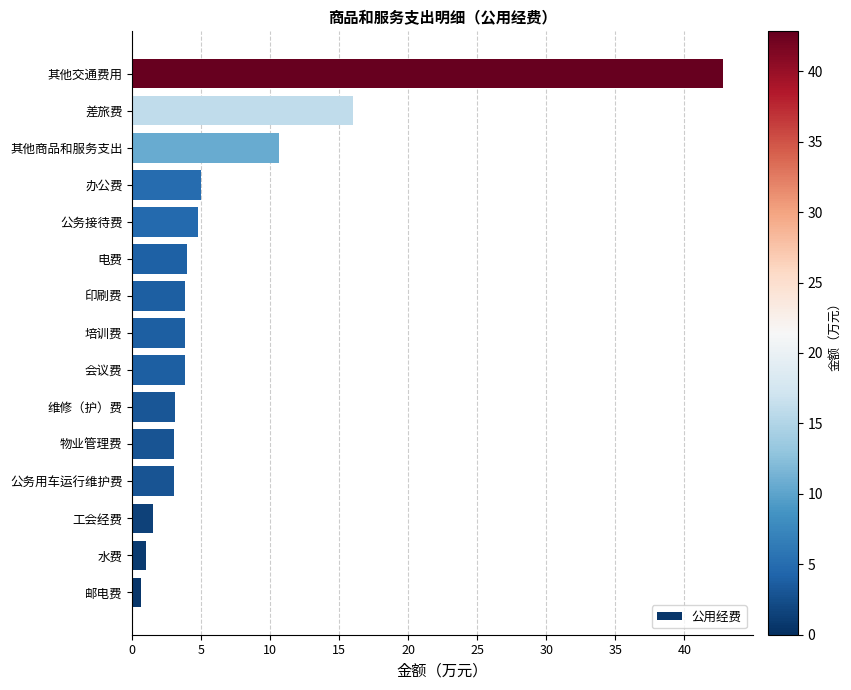

Is it true that the value at 其他交通费用 is 60.2?

False